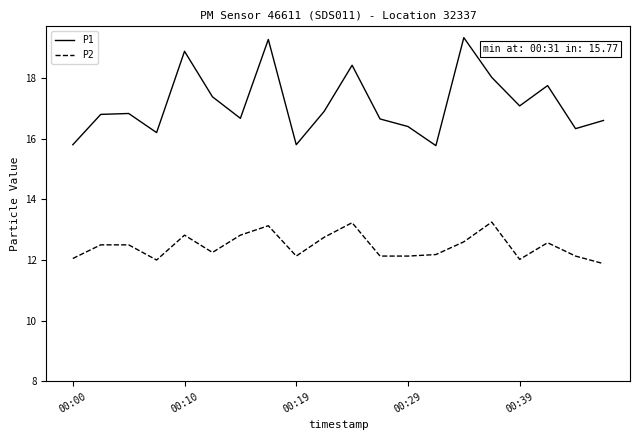

What is the maximum value shown in the chart?

19.3